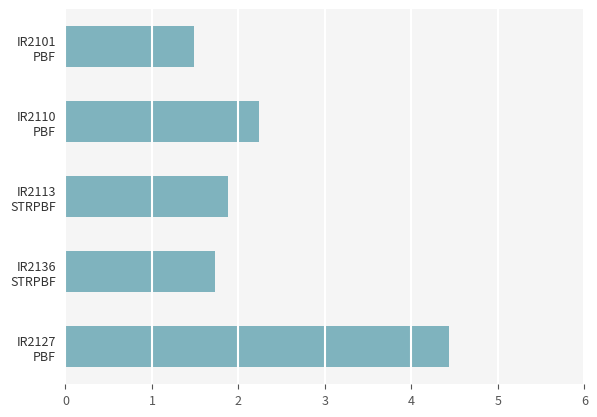

Count the number of categories in the chart.

5